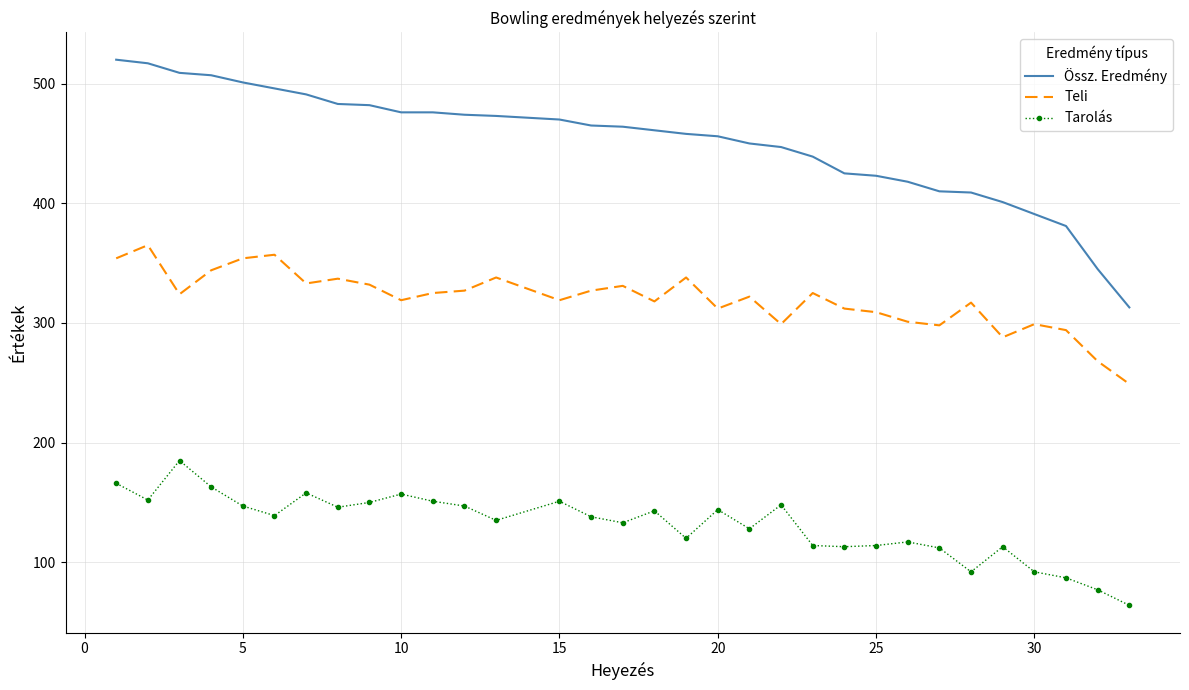

Which series has the widest spread of values?

Össz. Eredmény